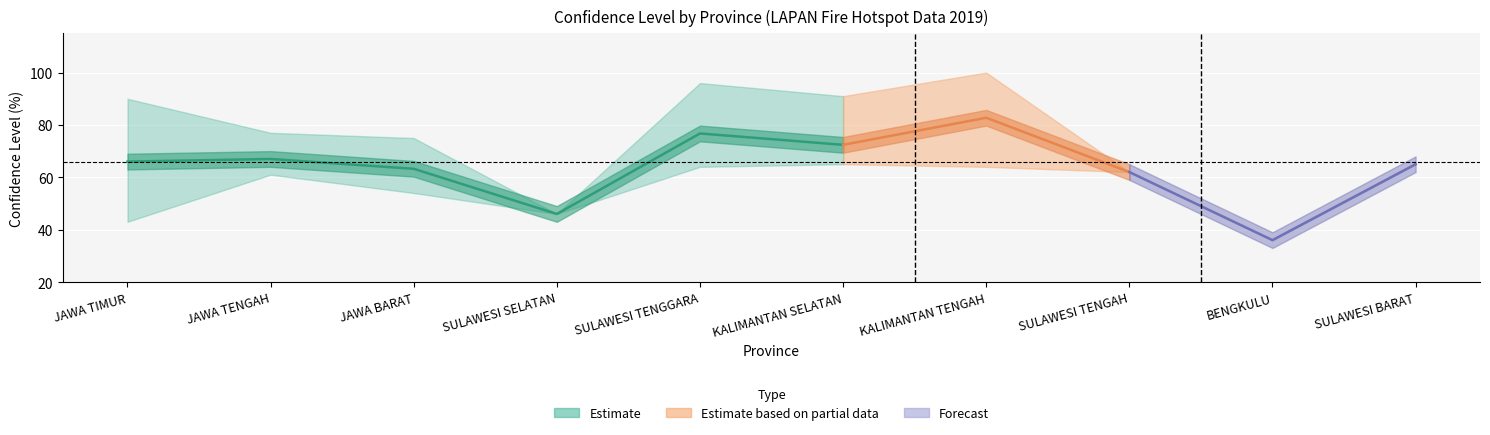

Rank the categories by Confidence_upper value from highest to lowest.

KALIMANTAN TENGAH, SULAWESI TENGGARA, KALIMANTAN SELATAN, JAWA TIMUR, JAWA TENGAH, JAWA BARAT, SULAWESI BARAT, SULAWESI TENGAH, SULAWESI SELATAN, BENGKULU